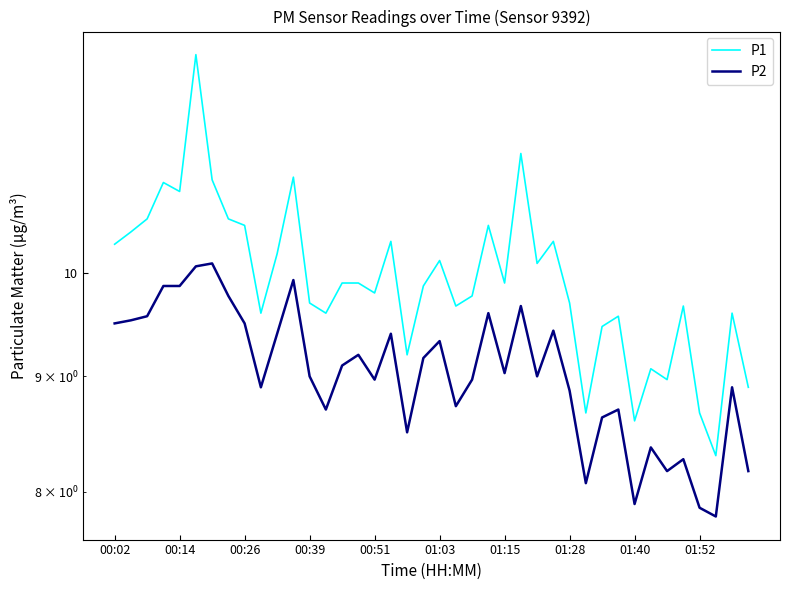

Is the value of P2 at 30 greater than the value of P1 at 37?

Yes